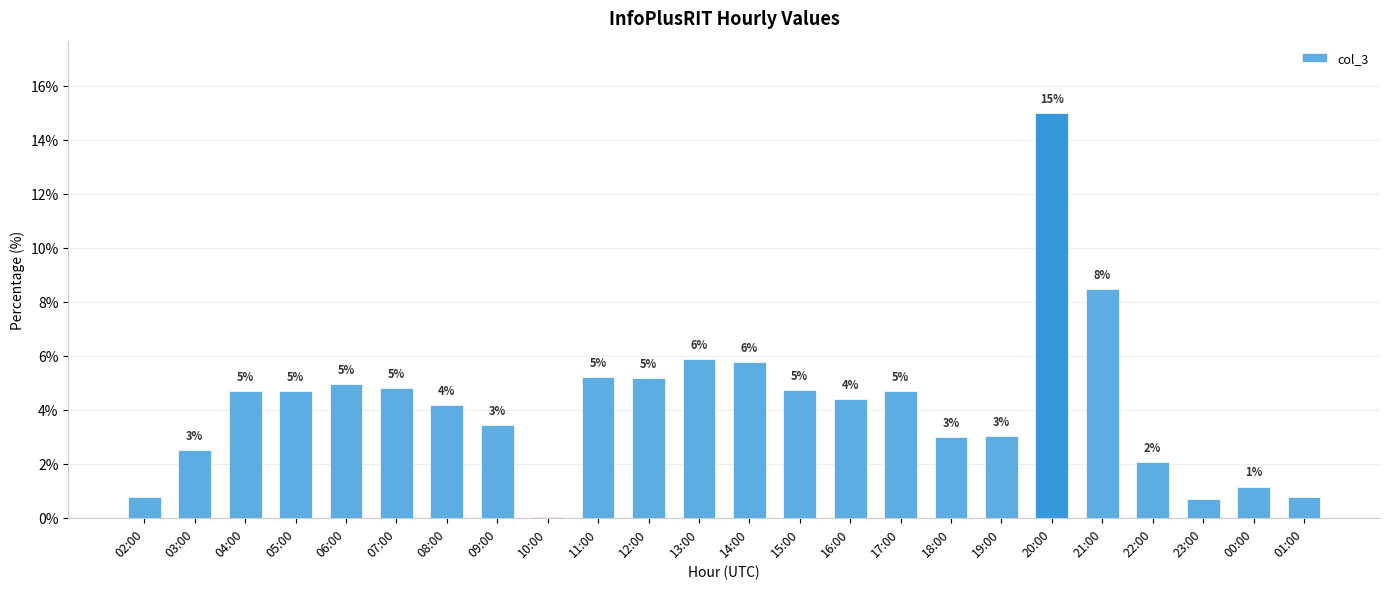

The value at 05:00 is 4.7. True or false?

True